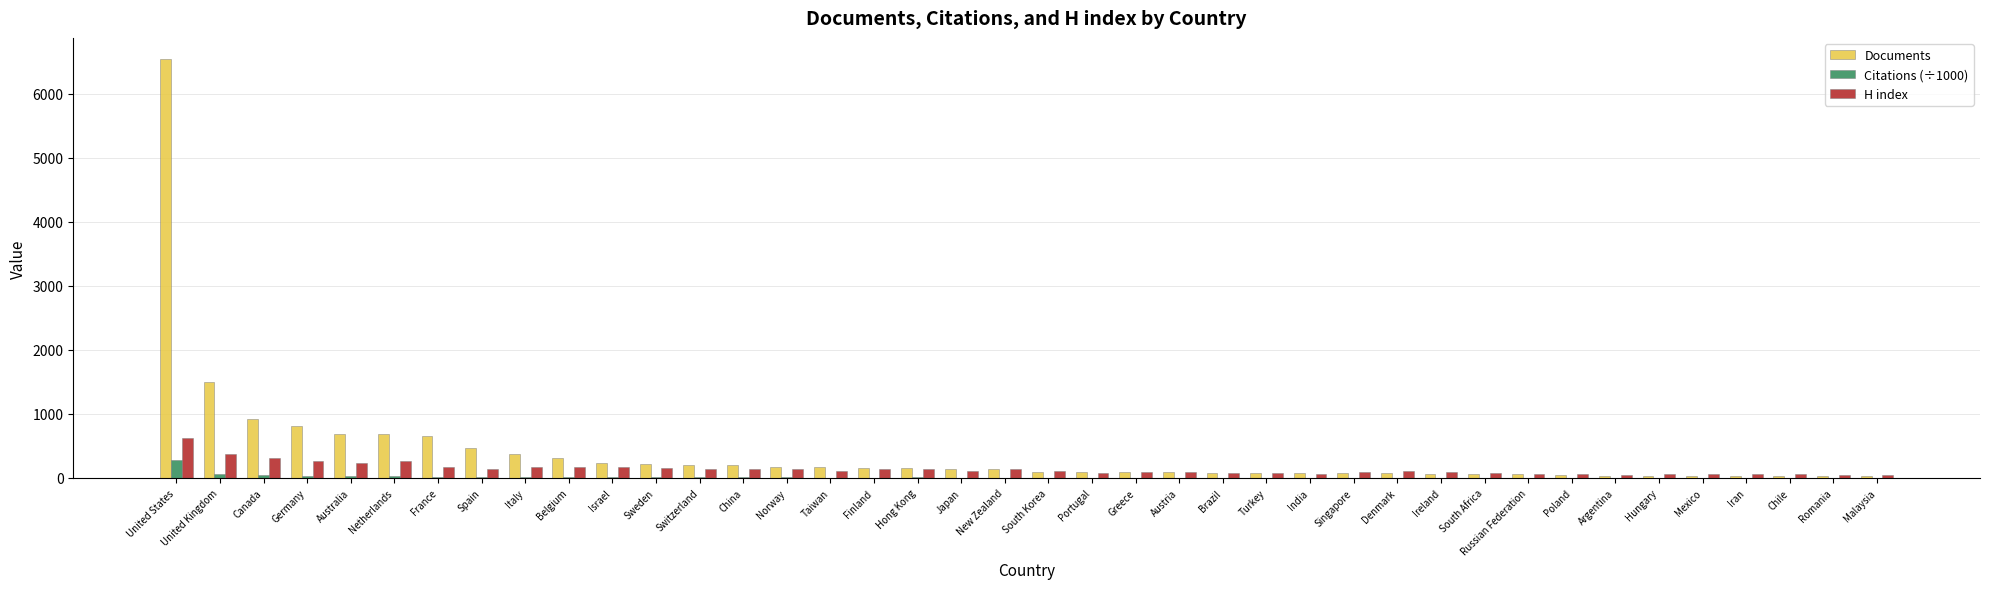

The Citations (÷1000) series shows 11.5 at France. True or false?

True